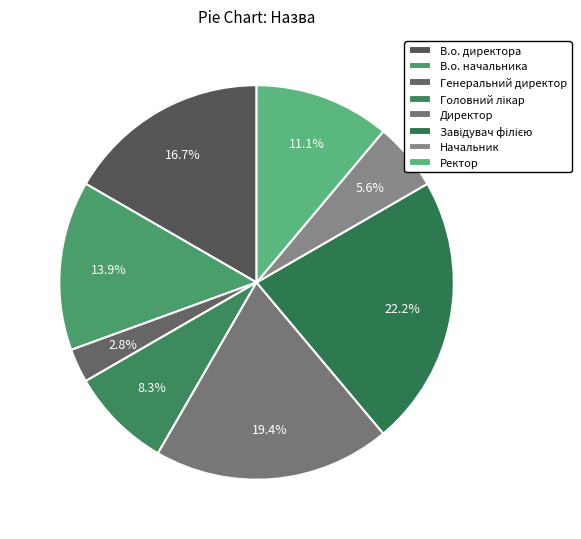

Is В.о. начальника the majority of the pie?

No